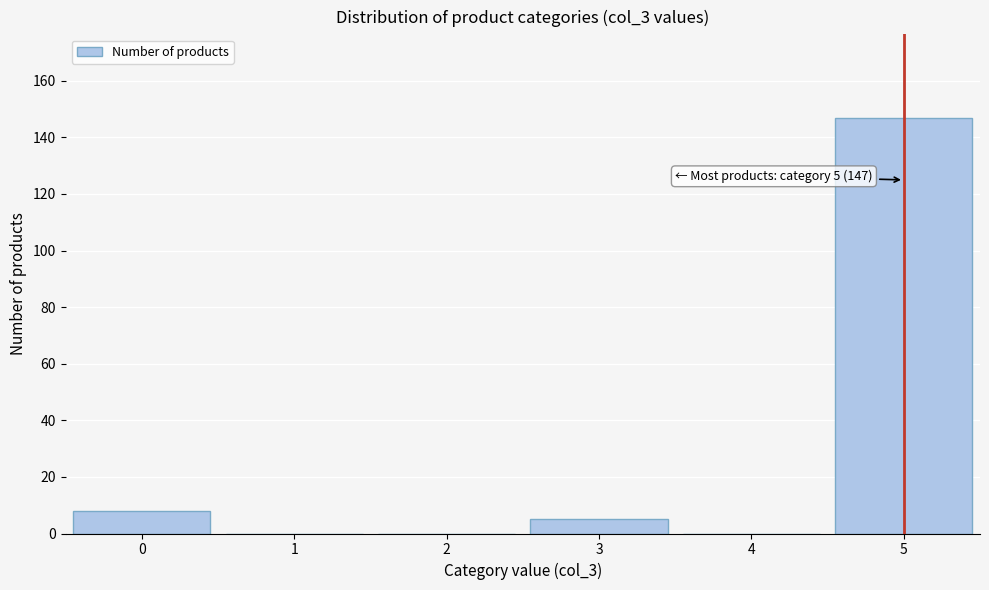

Reading left to right, transcribe all the data shown in this chart.

0=8	1=0	2=0	3=5	4=0	5=147